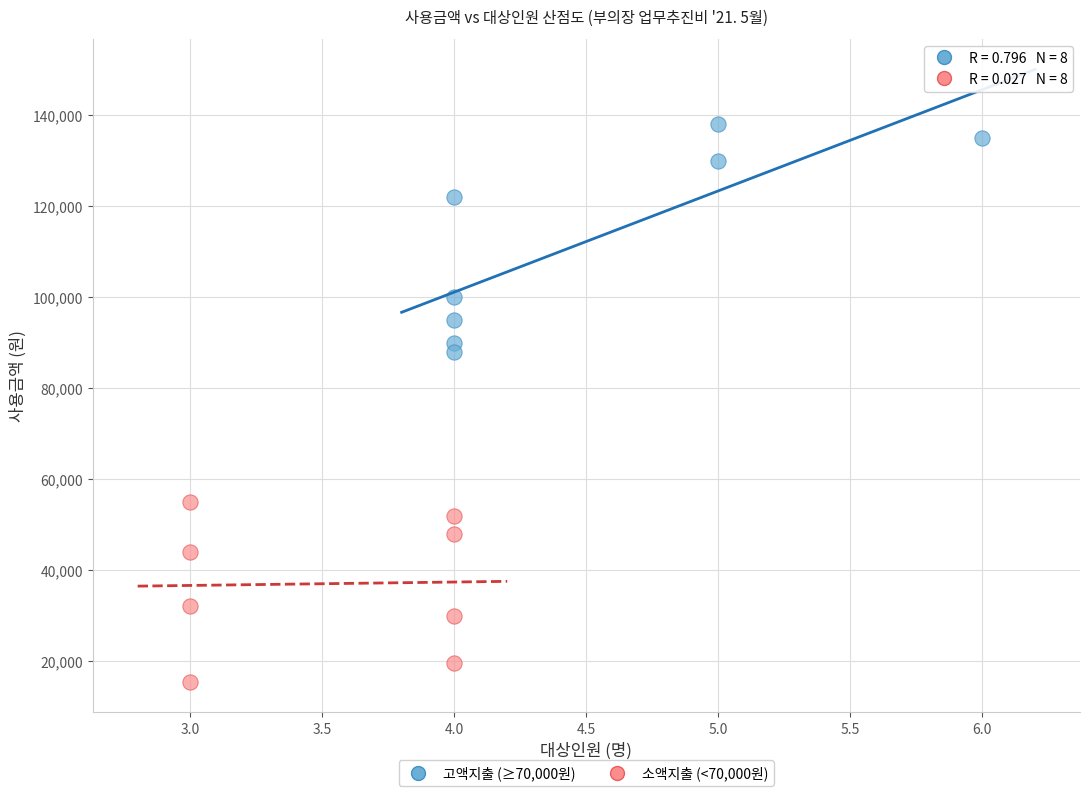

Which series contains the highest Y value?

고액지출 (≥70,000원)